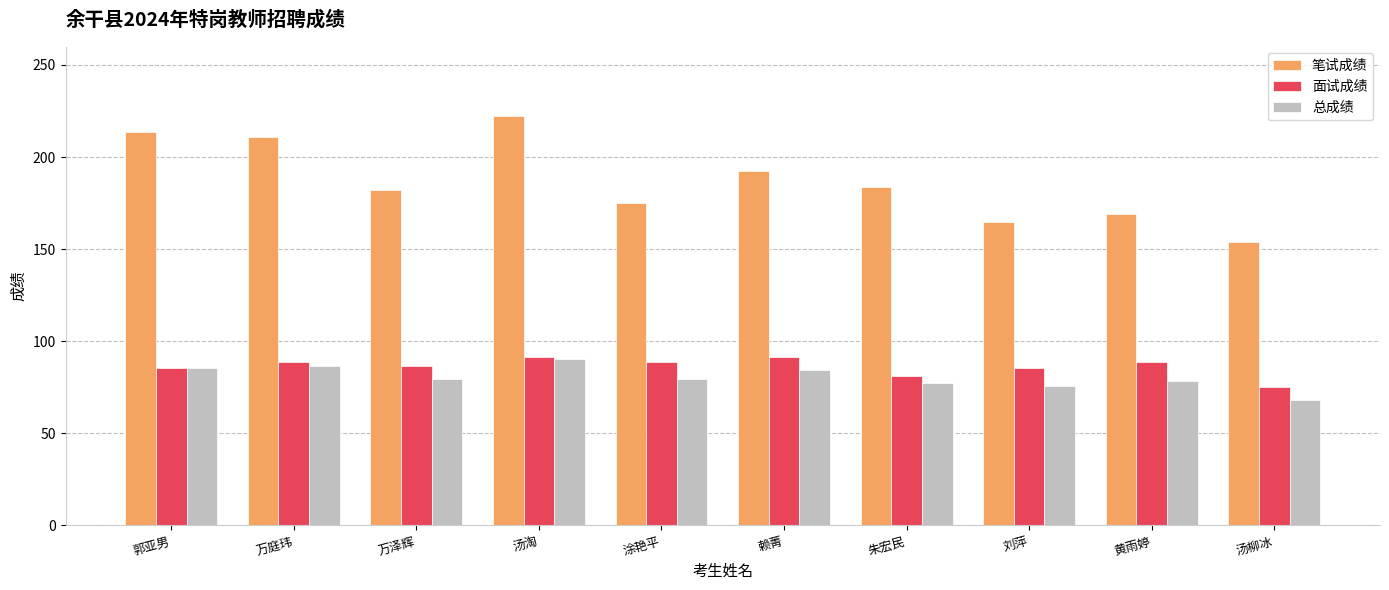

Is the value of 笔试成绩 at 万庭玮 greater than the value of 总成绩 at 朱宏民?

Yes